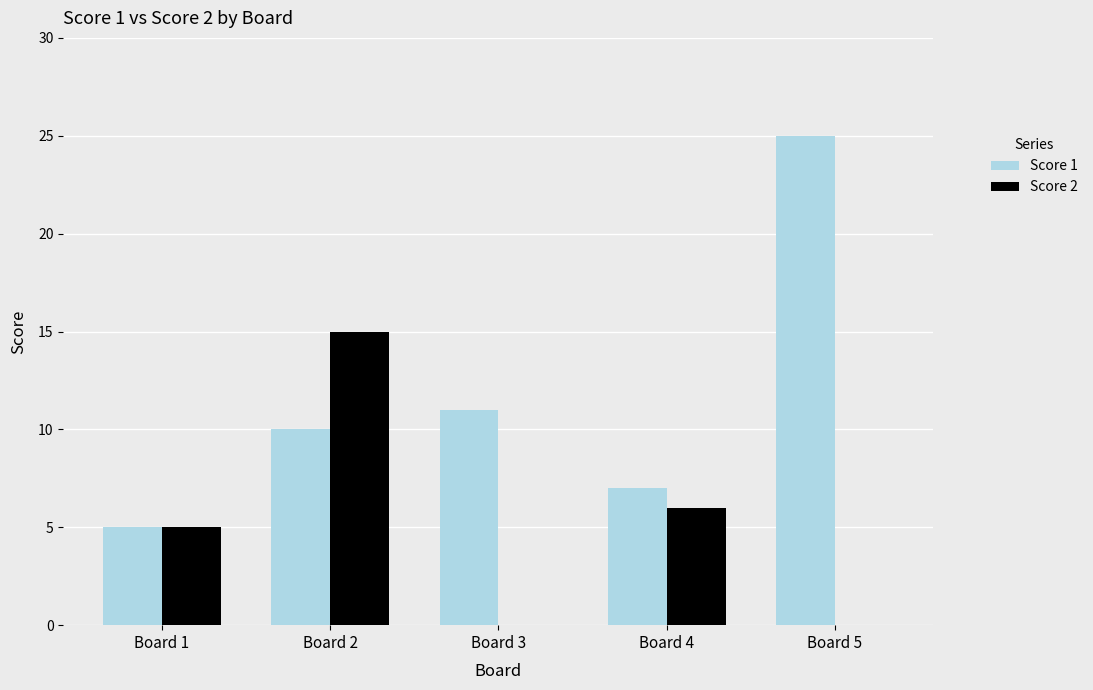

Between Board 1 and Board 4, which series saw the biggest shift?

Score 1